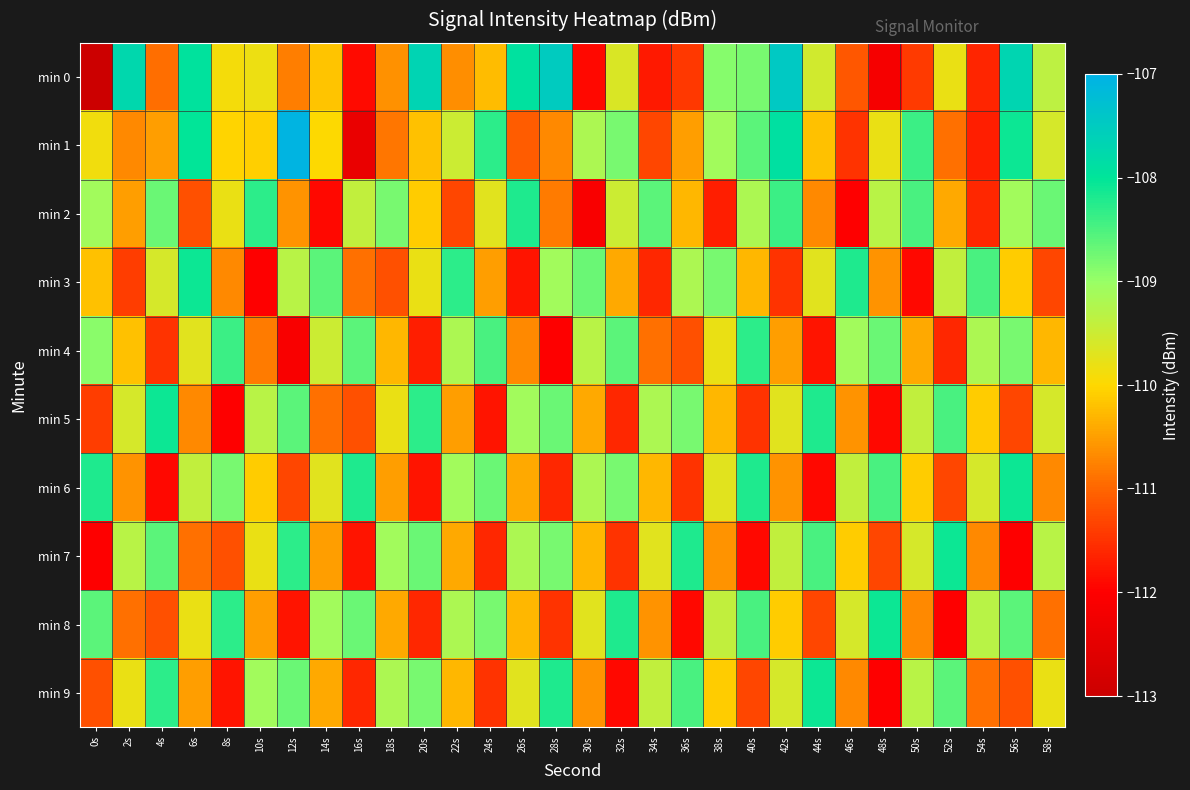

Reading right to left, transcribe all the data shown in this chart.

min 0: 58s=-109.4	56s=-107.7	54s=-111.6	52s=-109.8	50s=-111.4	48s=-112.2	46s=-111.1	44s=-109.5	42s=-107.5	40s=-108.8	38s=-108.9	36s=-111.4	34s=-111.8	32s=-109.6	30s=-111.9	28s=-107.5	26s=-107.9	24s=-110.2	22s=-110.6	20s=-107.7	18s=-110.6	16s=-111.9	14s=-110.2	12s=-110.8	10s=-109.8	8s=-109.9	6s=-107.9	4s=-110.9	2s=-107.7	0s=-208.4
min 1: 58s=-109.6	56s=-108.1	54s=-111.7	52s=-110.9	50s=-108.4	48s=-109.8	46s=-111.5	44s=-110.2	42s=-107.9	40s=-108.6	38s=-109.1	36s=-110.5	34s=-111.3	32s=-108.8	30s=-109.2	28s=-110.7	26s=-111.1	24s=-108.3	22s=-109.5	20s=-110.2	18s=-110.9	16s=-112.4	14s=-110.0	12s=-107.1	10s=-110.1	8s=-110.0	6s=-108.0	4s=-110.5	2s=-110.7	0s=-109.9
min 2: 58s=-108.7	56s=-109.1	54s=-111.6	52s=-110.4	50s=-108.5	48s=-109.3	46s=-112.0	44s=-110.7	42s=-108.4	40s=-109.2	38s=-111.7	36s=-110.3	34s=-108.6	32s=-109.5	30s=-112.1	28s=-110.8	26s=-108.2	24s=-109.7	22s=-111.3	20s=-110.1	18s=-108.8	16s=-109.4	14s=-111.9	12s=-110.6	10s=-108.3	8s=-109.8	6s=-111.2	4s=-108.7	2s=-110.5	0s=-109.1
min 3: 58s=-111.3	56s=-110.1	54s=-108.5	52s=-109.4	50s=-111.9	48s=-110.6	46s=-108.2	44s=-109.7	42s=-111.5	40s=-110.3	38s=-108.8	36s=-109.2	34s=-111.6	32s=-110.4	30s=-108.7	28s=-109.1	26s=-111.8	24s=-110.5	22s=-108.3	20s=-109.8	18s=-111.2	16s=-110.9	14s=-108.6	12s=-109.3	10s=-112.0	8s=-110.7	6s=-108.1	4s=-109.6	2s=-111.4	0s=-110.2
min 4: 58s=-110.3	56s=-108.8	54s=-109.2	52s=-111.6	50s=-110.4	48s=-108.7	46s=-109.1	44s=-111.8	42s=-110.5	40s=-108.3	38s=-109.8	36s=-111.2	34s=-110.9	32s=-108.6	30s=-109.3	28s=-112.0	26s=-110.7	24s=-108.5	22s=-109.2	20s=-111.7	18s=-110.3	16s=-108.6	14s=-109.5	12s=-112.1	10s=-110.8	8s=-108.4	6s=-109.7	4s=-111.5	2s=-110.2	0s=-108.9
min 5: 58s=-109.6	56s=-111.3	54s=-110.1	52s=-108.5	50s=-109.4	48s=-111.9	46s=-110.6	44s=-108.2	42s=-109.7	40s=-111.5	38s=-110.3	36s=-108.8	34s=-109.2	32s=-111.6	30s=-110.4	28s=-108.7	26s=-109.1	24s=-111.8	22s=-110.5	20s=-108.3	18s=-109.8	16s=-111.2	14s=-110.9	12s=-108.6	10s=-109.3	8s=-112.0	6s=-110.7	4s=-108.1	2s=-109.6	0s=-111.4
min 6: 58s=-110.7	56s=-108.1	54s=-109.6	52s=-111.3	50s=-110.1	48s=-108.5	46s=-109.4	44s=-111.9	42s=-110.6	40s=-108.2	38s=-109.7	36s=-111.5	34s=-110.3	32s=-108.8	30s=-109.2	28s=-111.6	26s=-110.4	24s=-108.7	22s=-109.1	20s=-111.8	18s=-110.5	16s=-108.2	14s=-109.7	12s=-111.3	10s=-110.1	8s=-108.8	6s=-109.4	4s=-111.9	2s=-110.6	0s=-108.2
min 7: 58s=-109.3	56s=-112.0	54s=-110.7	52s=-108.1	50s=-109.6	48s=-111.3	46s=-110.1	44s=-108.5	42s=-109.4	40s=-111.9	38s=-110.6	36s=-108.2	34s=-109.7	32s=-111.5	30s=-110.3	28s=-108.8	26s=-109.2	24s=-111.6	22s=-110.4	20s=-108.7	18s=-109.1	16s=-111.8	14s=-110.5	12s=-108.3	10s=-109.8	8s=-111.2	6s=-110.9	4s=-108.6	2s=-109.3	0s=-112.0
min 8: 58s=-110.9	56s=-108.6	54s=-109.3	52s=-112.0	50s=-110.7	48s=-108.1	46s=-109.6	44s=-111.3	42s=-110.1	40s=-108.5	38s=-109.4	36s=-111.9	34s=-110.6	32s=-108.2	30s=-109.7	28s=-111.5	26s=-110.3	24s=-108.8	22s=-109.2	20s=-111.6	18s=-110.4	16s=-108.7	14s=-109.1	12s=-111.8	10s=-110.5	8s=-108.3	6s=-109.8	4s=-111.2	2s=-110.9	0s=-108.6
min 9: 58s=-109.8	56s=-111.2	54s=-110.9	52s=-108.6	50s=-109.3	48s=-112.0	46s=-110.7	44s=-108.1	42s=-109.6	40s=-111.3	38s=-110.1	36s=-108.5	34s=-109.4	32s=-111.9	30s=-110.6	28s=-108.2	26s=-109.7	24s=-111.5	22s=-110.3	20s=-108.8	18s=-109.2	16s=-111.6	14s=-110.4	12s=-108.7	10s=-109.1	8s=-111.8	6s=-110.5	4s=-108.3	2s=-109.8	0s=-111.2